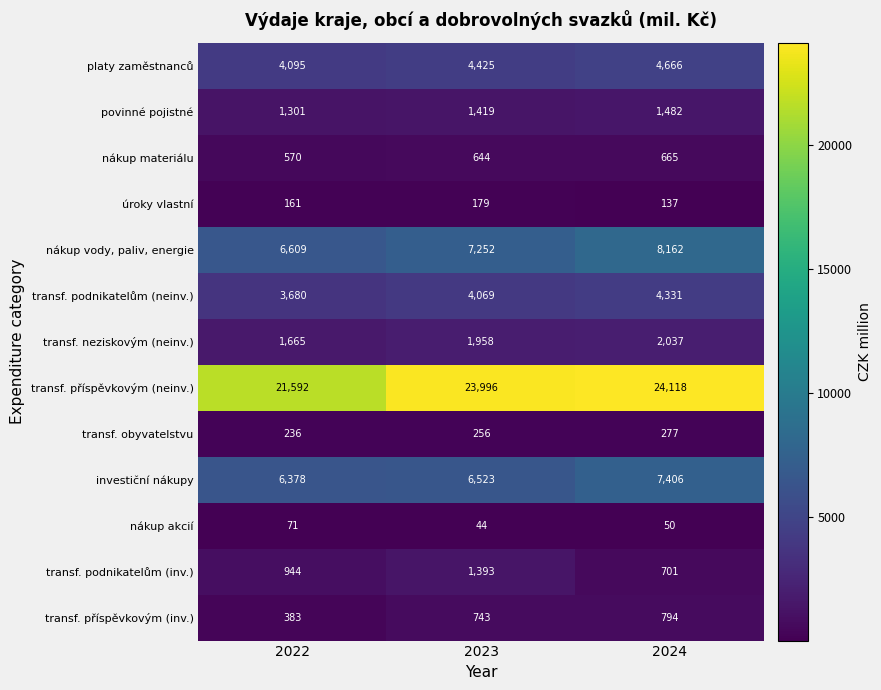

Which label corresponds to the smallest value in the chart?

2023